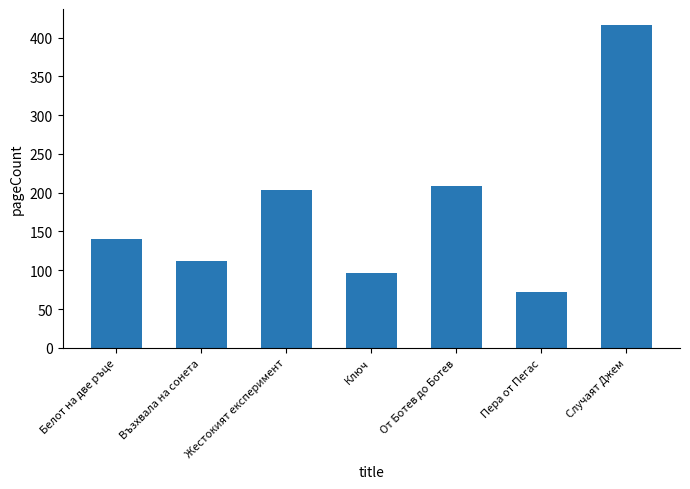

The value at Пера от Пегас is 72. True or false?

True